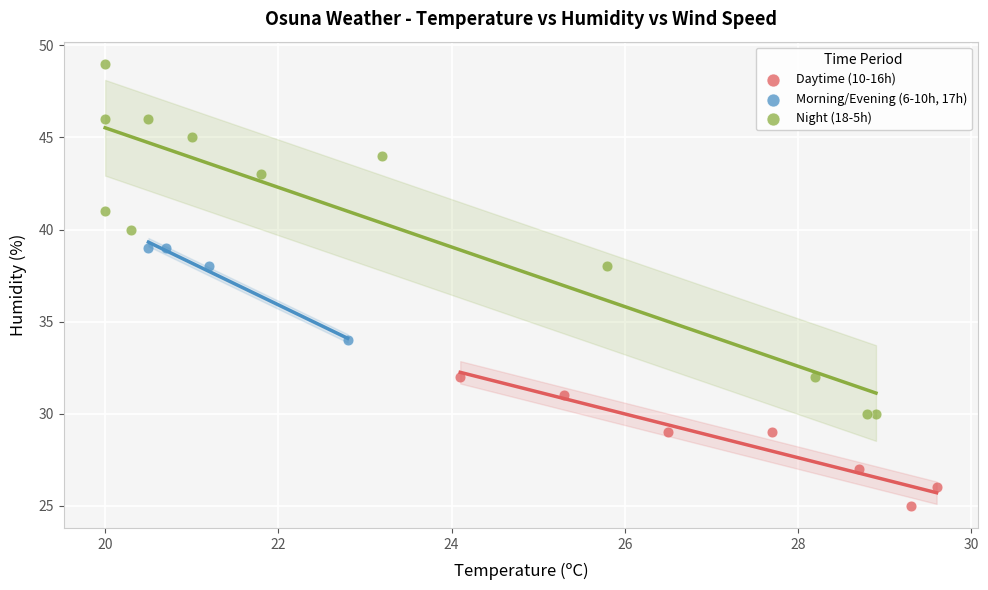

Which series reaches the minimum Y coordinate?

Daytime (10-16h)